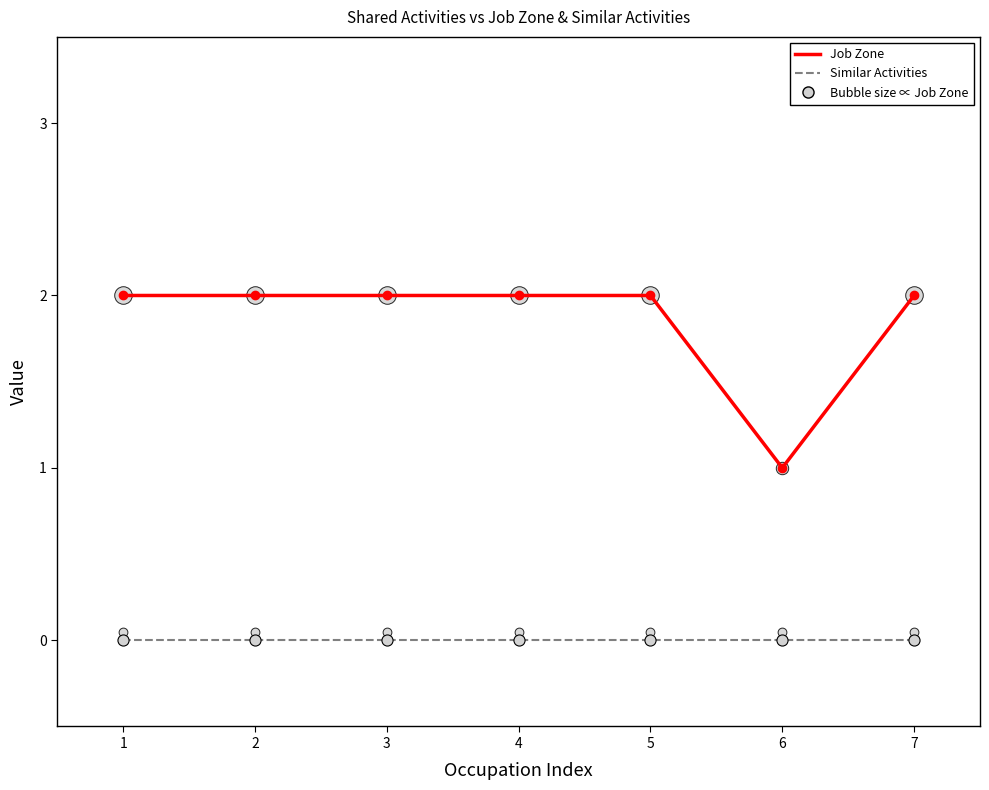

Which series has the largest Y range (max minus min)?

Job Zone